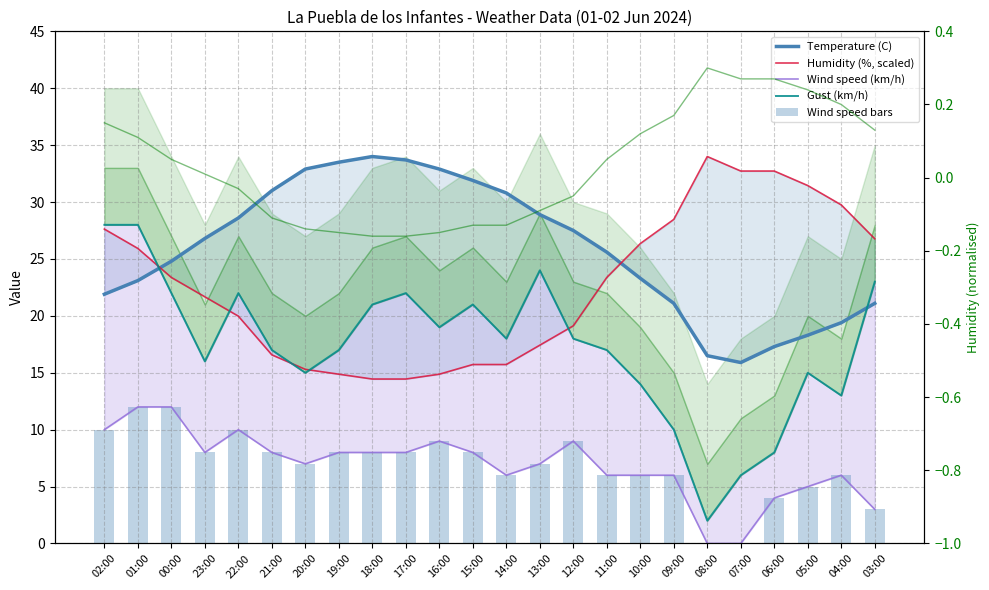

Reading left to right, extract all data points from this chart.

Temperature (C): 02:00=21.9	01:00=23.1	00:00=24.8	23:00=26.8	22:00=28.6	21:00=31.0	20:00=32.9	19:00=33.5	18:00=34.0	17:00=33.7	16:00=32.9	15:00=31.9	14:00=30.8	13:00=28.9	12:00=27.5	11:00=25.6	10:00=23.3	09:00=21.1	08:00=16.5	07:00=15.9	06:00=17.3	05:00=18.3	04:00=19.4	03:00=21.1
Humidity (%, scaled): 02:00=27.6	01:00=25.9	00:00=23.4	23:00=21.7	22:00=20.0	21:00=16.6	20:00=15.3	19:00=14.9	18:00=14.4	17:00=14.4	16:00=14.9	15:00=15.7	14:00=15.7	13:00=17.4	12:00=19.1	11:00=23.4	10:00=26.3	09:00=28.5	08:00=34.0	07:00=32.7	06:00=32.7	05:00=31.4	04:00=29.8	03:00=26.8
Wind speed (km/h): 02:00=10.0	01:00=12.0	00:00=12.0	23:00=8.0	22:00=10.0	21:00=8.0	20:00=7.0	19:00=8.0	18:00=8.0	17:00=8.0	16:00=9.0	15:00=8.0	14:00=6.0	13:00=7.0	12:00=9.0	11:00=6.0	10:00=6.0	09:00=6.0	08:00=0.0	07:00=0.0	06:00=4.0	05:00=5.0	04:00=6.0	03:00=3.0
Gust (km/h): 02:00=28.0	01:00=28.0	00:00=22.0	23:00=16.0	22:00=22.0	21:00=17.0	20:00=15.0	19:00=17.0	18:00=21.0	17:00=22.0	16:00=19.0	15:00=21.0	14:00=18.0	13:00=24.0	12:00=18.0	11:00=17.0	10:00=14.0	09:00=10.0	08:00=2.0	07:00=6.0	06:00=8.0	05:00=15.0	04:00=13.0	03:00=23.0
Wind speed bars: 02:00=10.0	01:00=12.0	00:00=12.0	23:00=8.0	22:00=10.0	21:00=8.0	20:00=7.0	19:00=8.0	18:00=8.0	17:00=8.0	16:00=9.0	15:00=8.0	14:00=6.0	13:00=7.0	12:00=9.0	11:00=6.0	10:00=6.0	09:00=6.0	08:00=0.0	07:00=0.0	06:00=4.0	05:00=5.0	04:00=6.0	03:00=3.0
Humidity norm: 02:00=0.1	01:00=0.1	00:00=0.1	23:00=0.0	22:00=-0.0	21:00=-0.1	20:00=-0.1	19:00=-0.1	18:00=-0.2	17:00=-0.2	16:00=-0.1	15:00=-0.1	14:00=-0.1	13:00=-0.1	12:00=-0.1	11:00=0.1	10:00=0.1	09:00=0.2	08:00=0.3	07:00=0.3	06:00=0.3	05:00=0.2	04:00=0.2	03:00=0.1